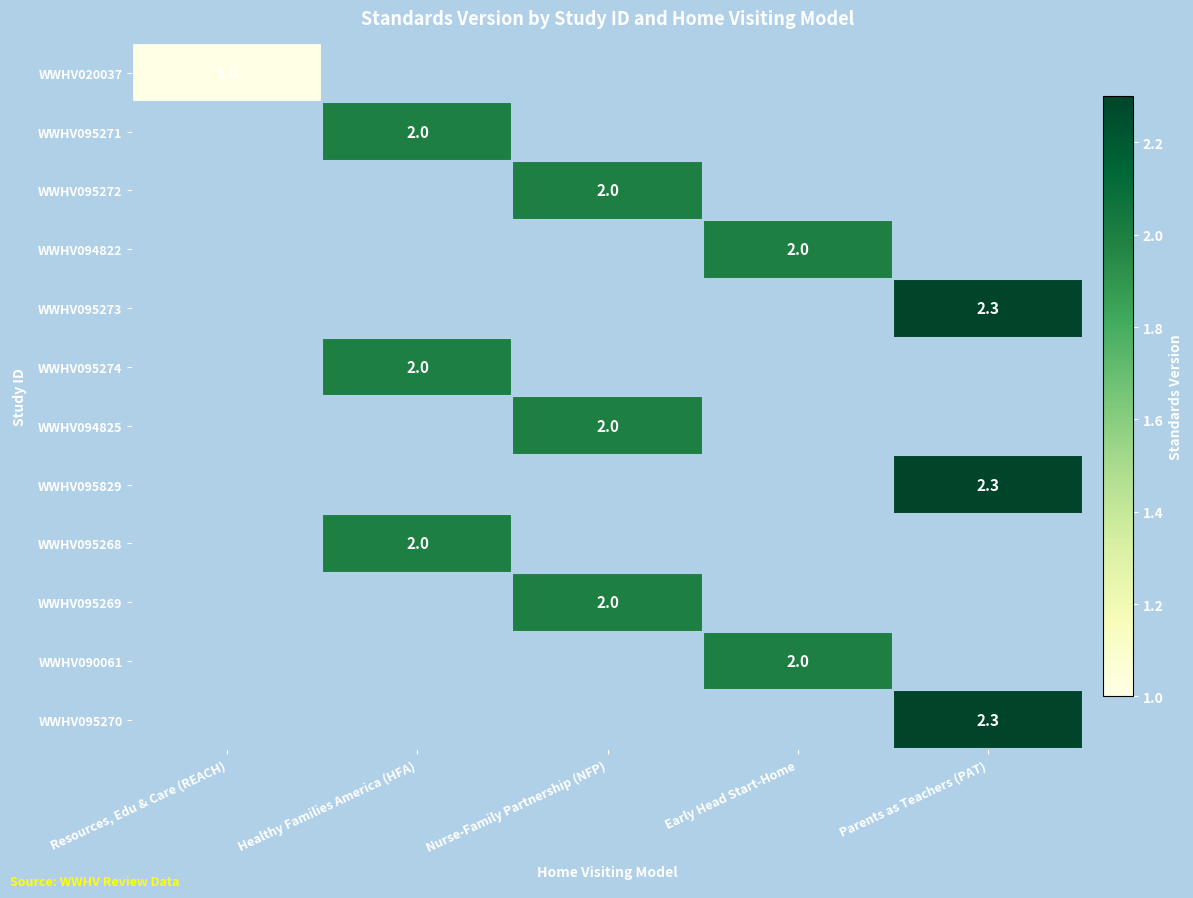

The value of WWHV020037 at Resources, Edu & Care (REACH) is 1.0. True or false?

True